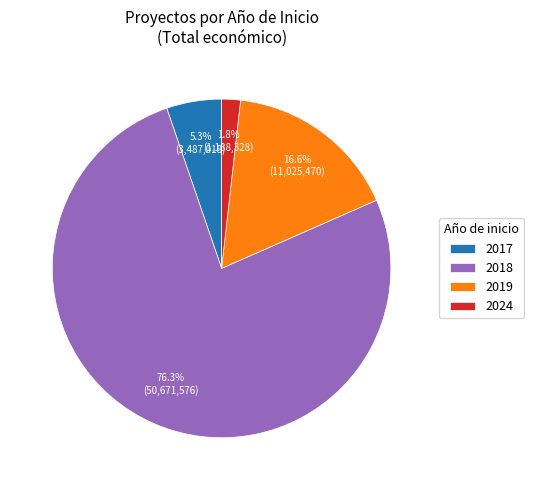

To the nearest percent, what portion does 2018 represent?

76%